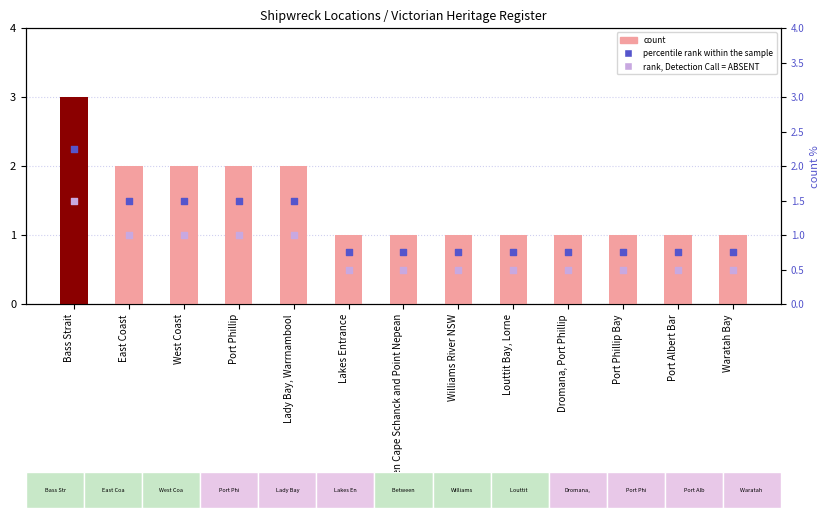

At which category is the sum across all series the highest?

Bass Strait